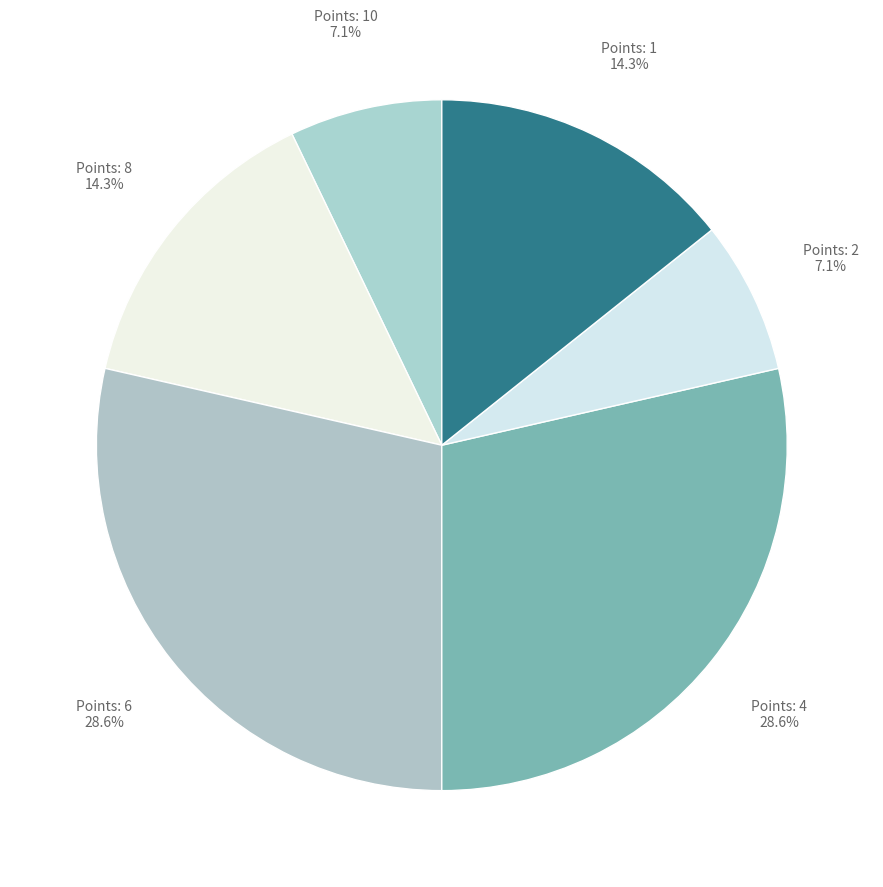

How many slices are in this pie chart?

6